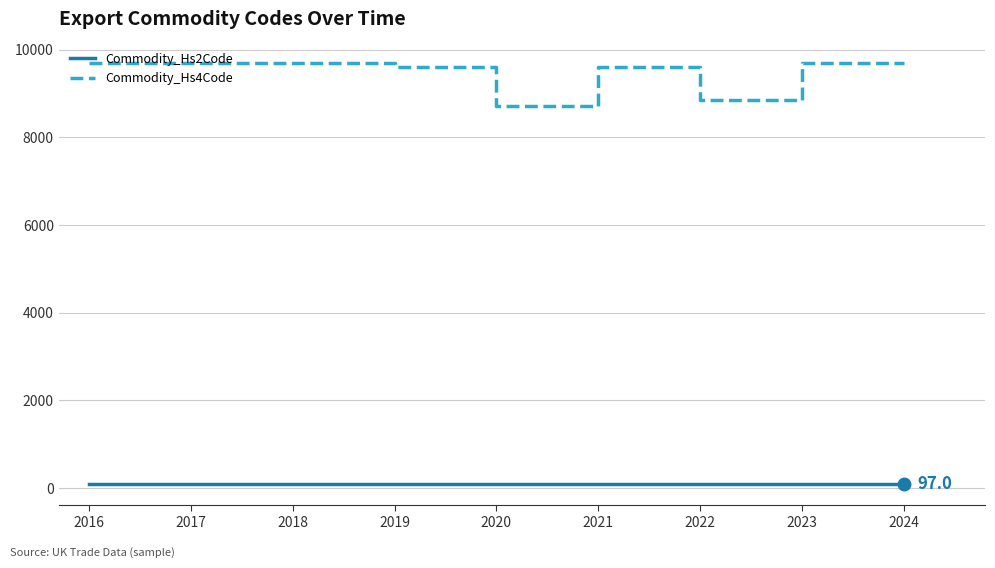

True or false: Commodity_Hs2Code and Commodity_Hs4Code intersect in this chart.

False